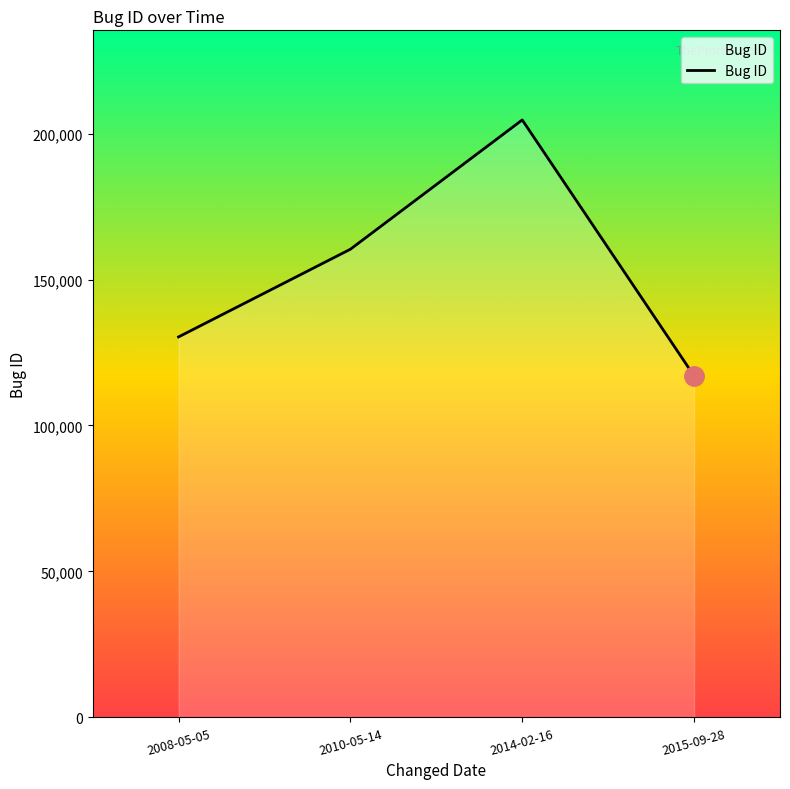

Rank the categories by value from lowest to highest.

2015-09-28, 2008-05-05, 2010-05-14, 2014-02-16